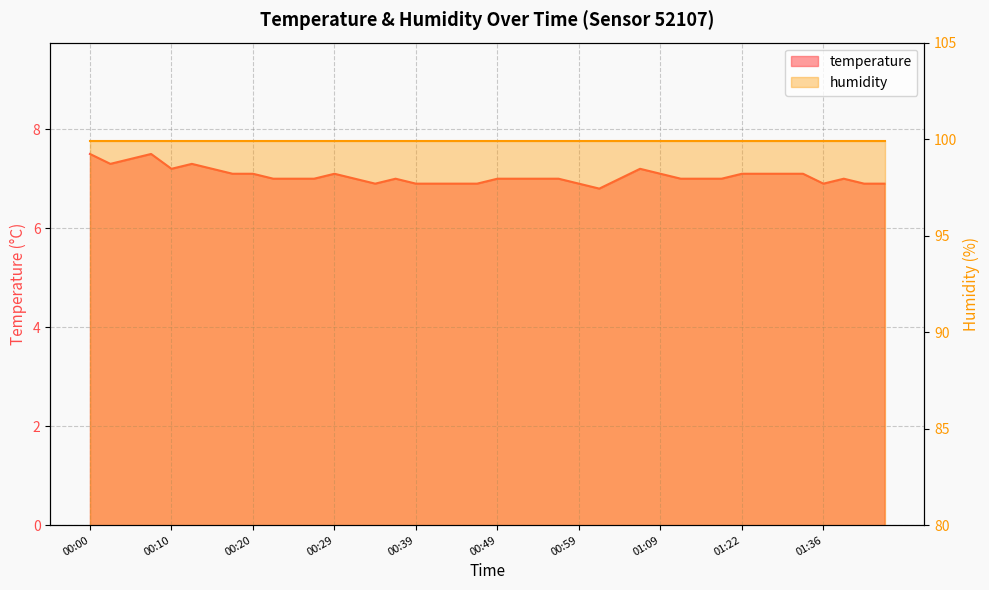

Reading left to right, extract all data points from this chart.

00:00=7.5	00:03=7.3	00:05=7.4	00:07=7.5	00:10=7.2	00:12=7.3	00:15=7.2	00:17=7.1	00:20=7.1	00:22=7.0	00:25=7.0	00:27=7.0	00:29=7.1	00:32=7.0	00:34=6.9	00:37=7.0	00:39=6.9	00:42=6.9	00:44=6.9	00:47=6.9	00:49=7.0	00:52=7.0	00:54=7.0	00:57=7.0	00:59=6.9	01:02=6.8	01:04=7.0	01:07=7.2	01:09=7.1	01:12=7.0	01:14=7.0	01:17=7.0	01:22=7.1	01:24=7.1	01:30=7.1	01:33=7.1	01:36=6.9	01:39=7.0	01:41=6.9	01:44=6.9